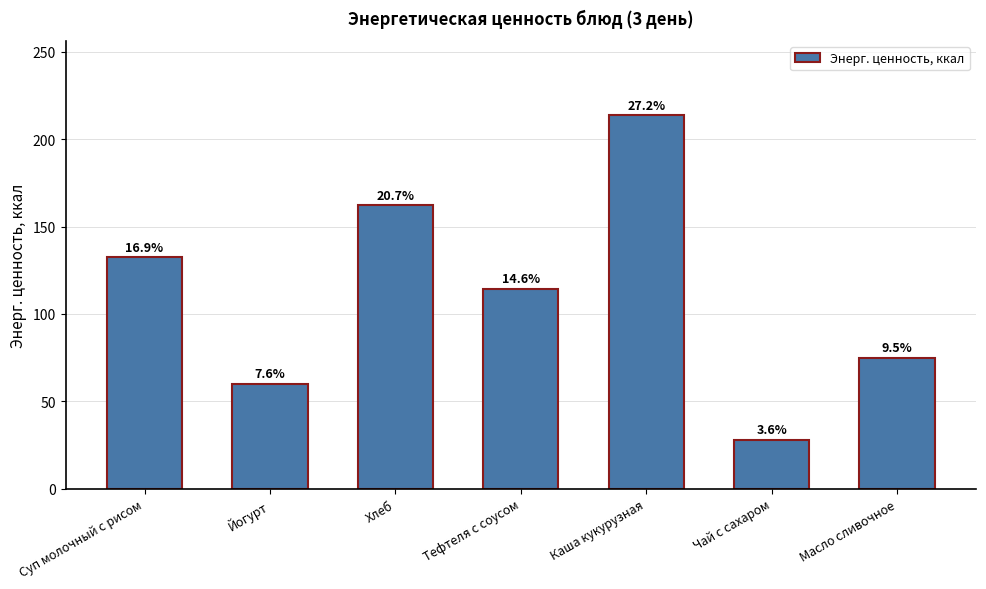

Where is the data nearest to the value 120?

Тефтеля с соусом